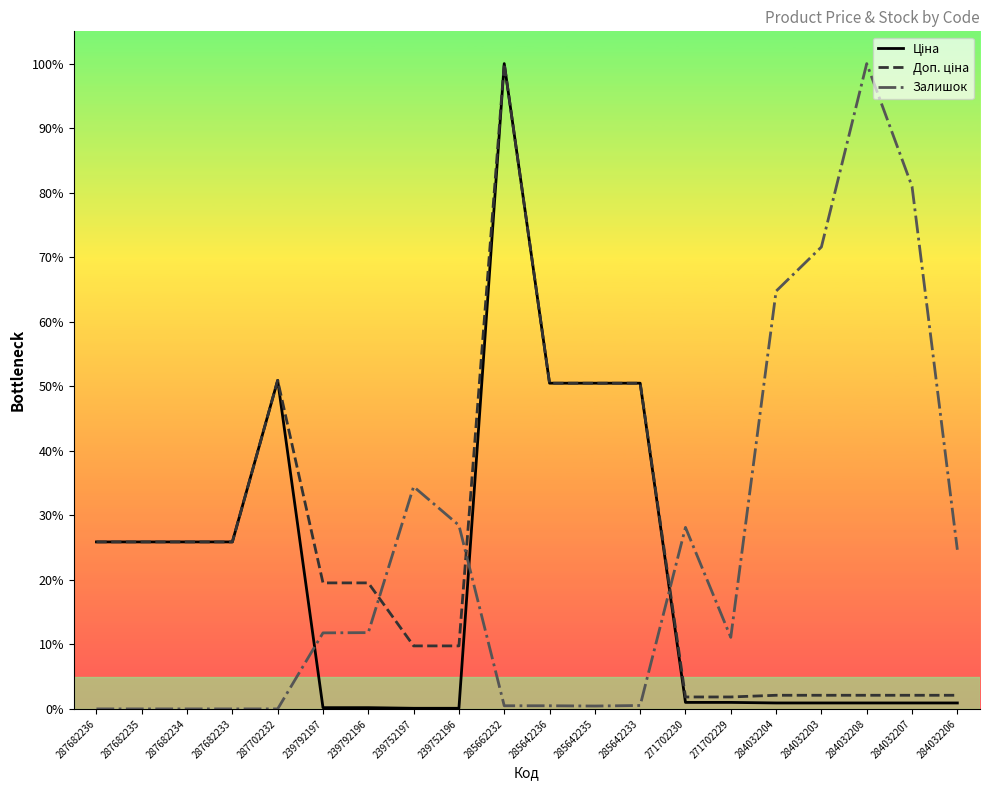

Does the chart display data point markers on the line(s)?

No